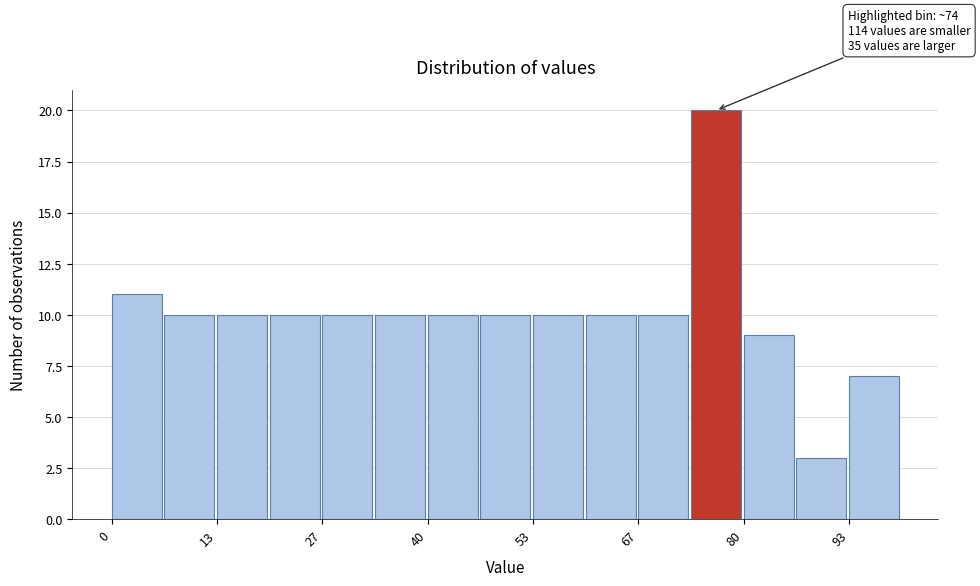

Read against the x-axis, roughly where is the centre of the tallest bar?

76